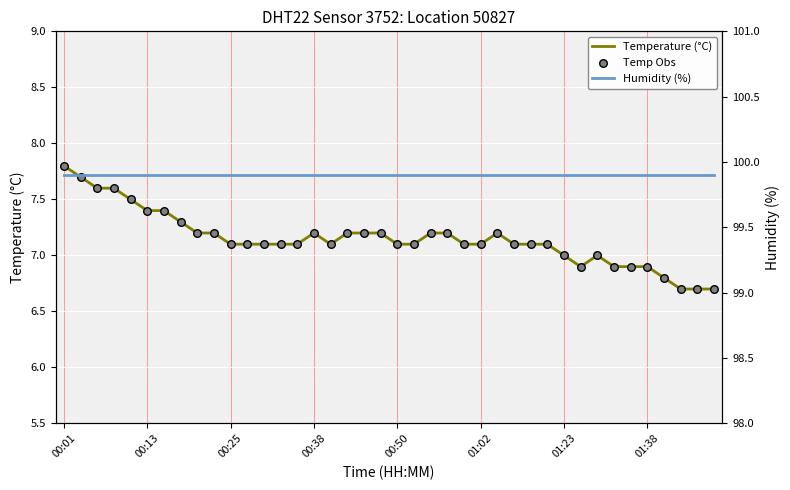

Which series contains the highest Y value?

Humidity (%)